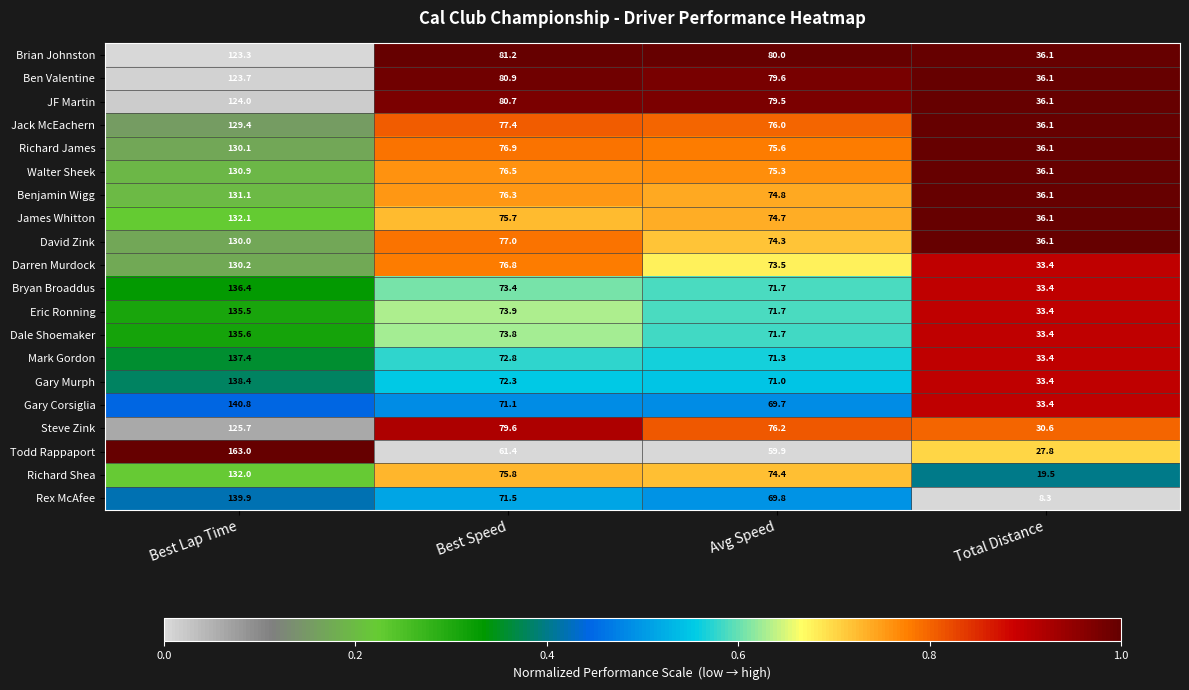

What is the spread (max minus min) of values at Avg Speed?

20.1